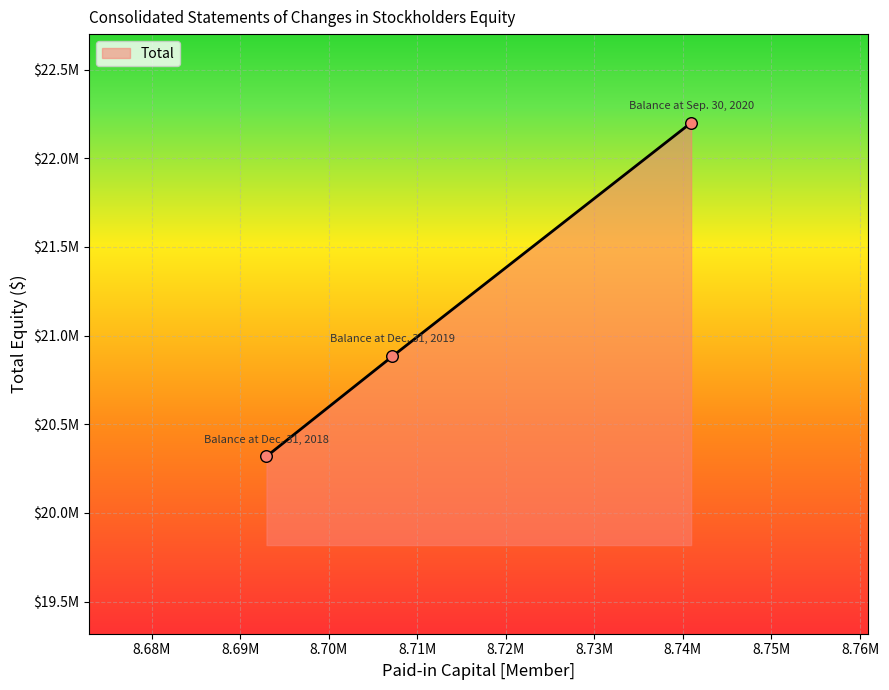

Does the chart have visible grid lines?

Yes